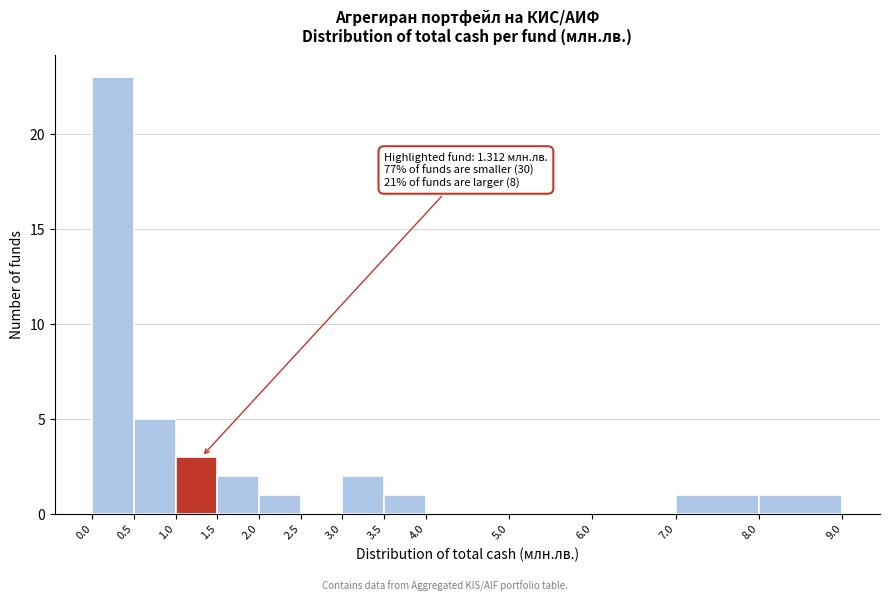

Which range on the x-axis has the tallest bar?

0.0 to 0.5